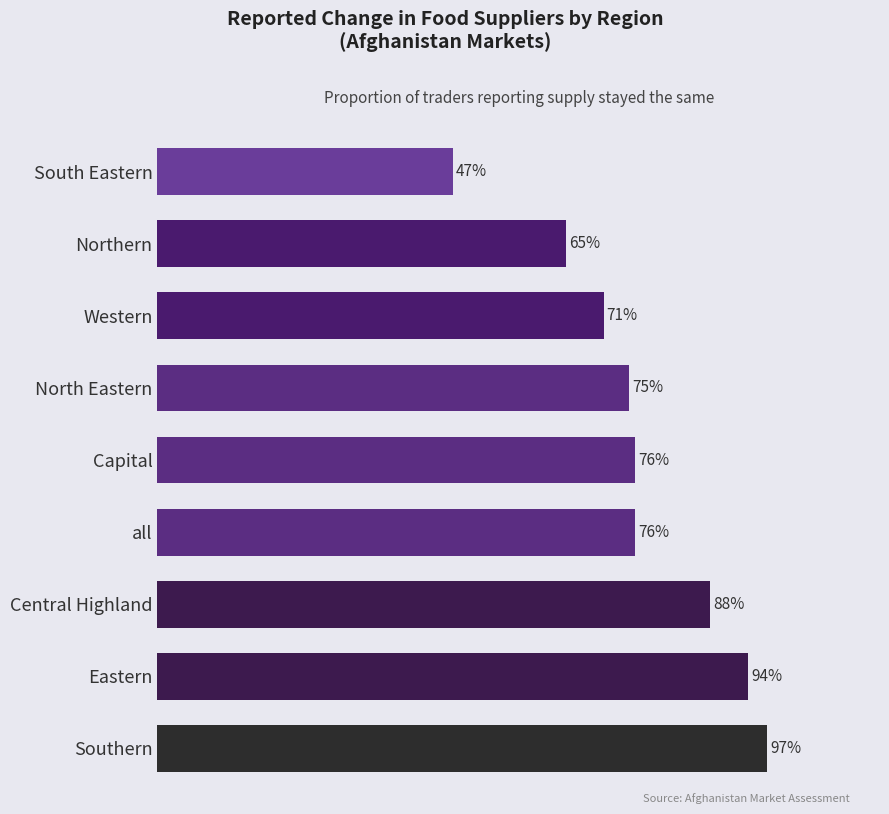

Are the bars horizontal?

Yes